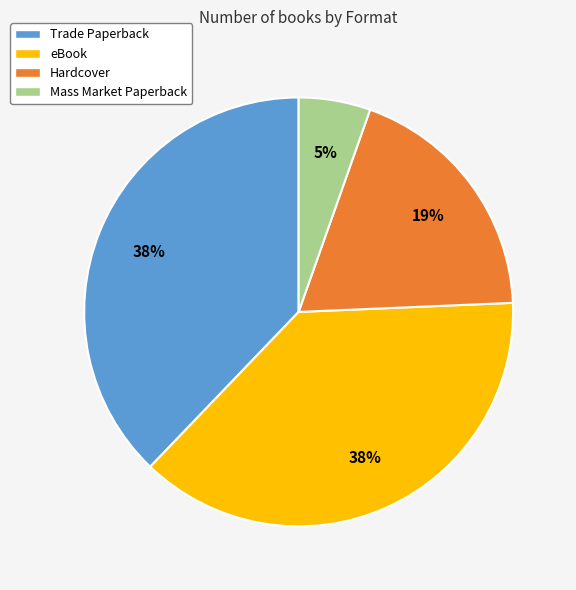

What percentage is the Hardcover slice, to the nearest percent?

19%